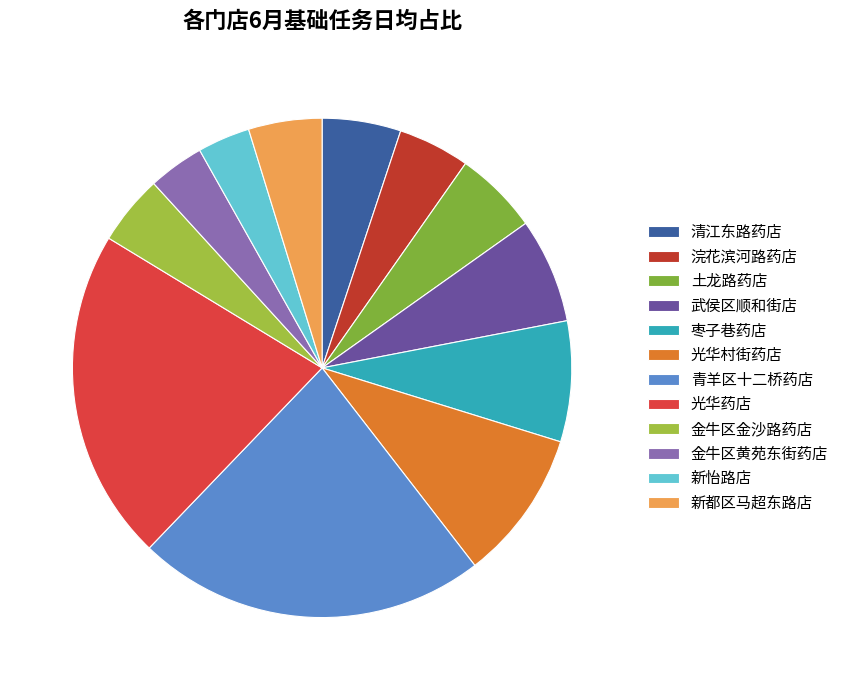

Is it true that 土龙路药店 is 1% of the pie?

False